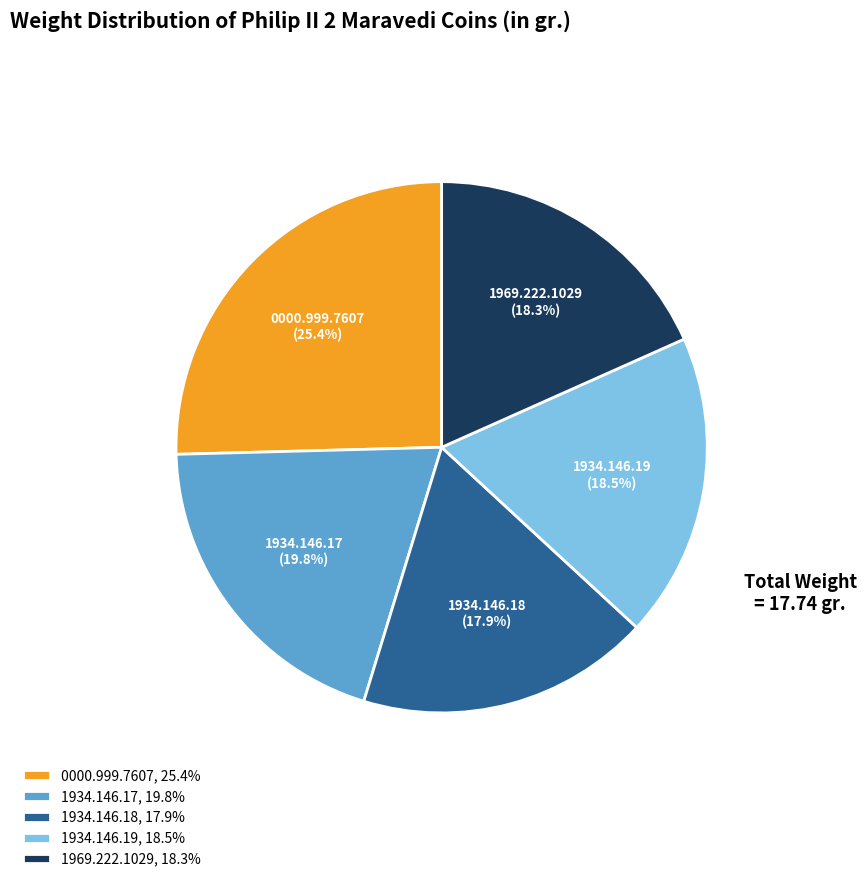

What percentage is the 1934.146.18 slice, to the nearest percent?

18%